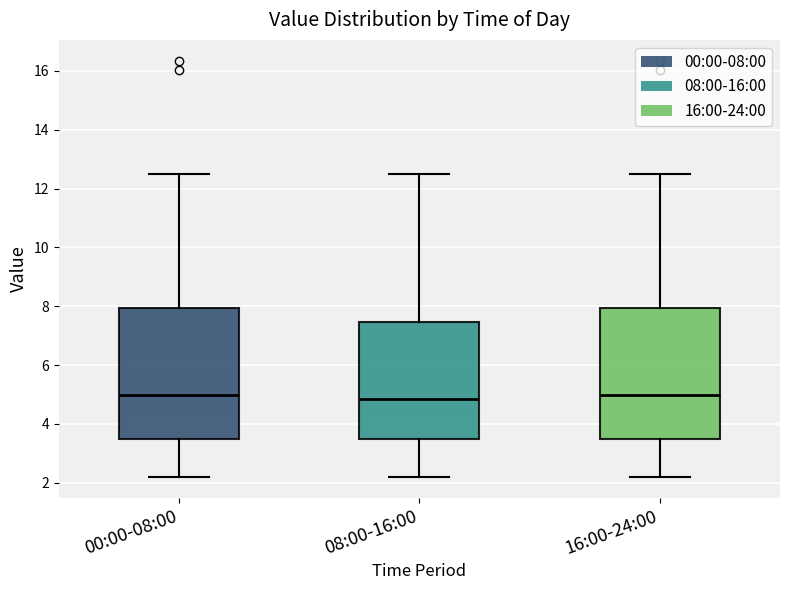

Where is the lower edge of the box for 16:00-24:00 on the y-axis? The values are not printed on the chart, so give them approximately, as read against the axis.

3.4